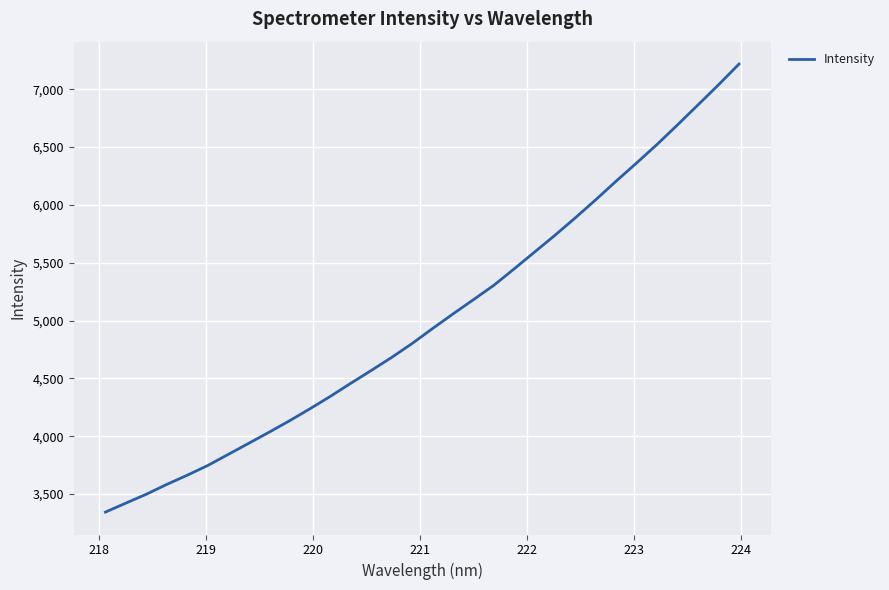

What is the maximum value shown in the chart?

7216.9